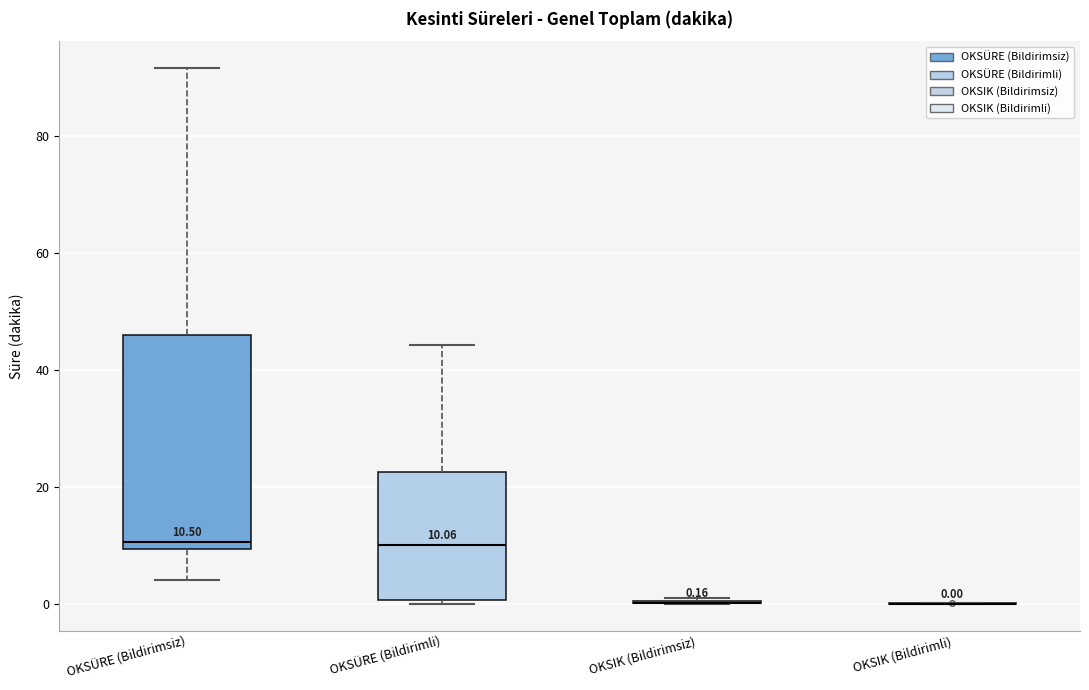

Which box is the tallest, from its lower edge to its upper edge?

OKSÜRE (Bildirimsiz)